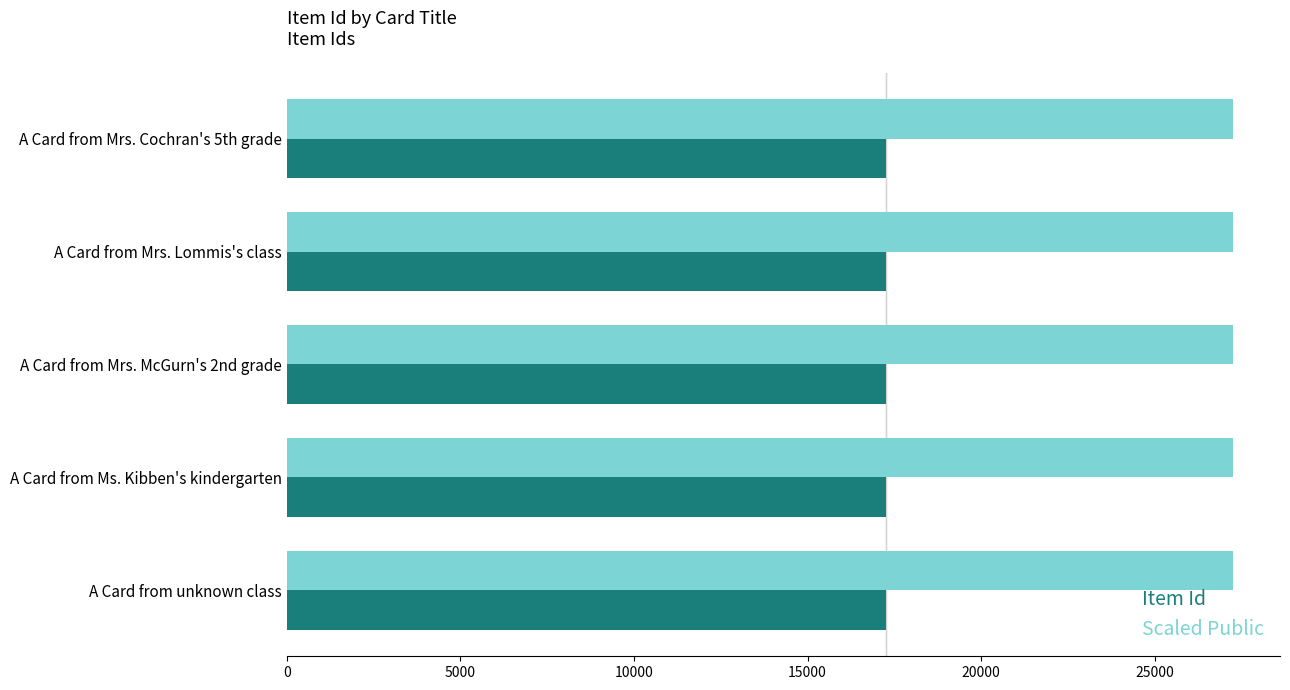

How many values in the Item Id series are below 17260?

2